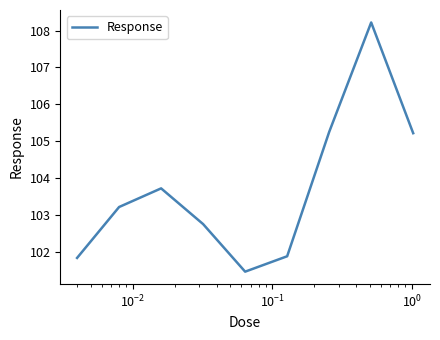

What is the smallest value displayed?

101.5